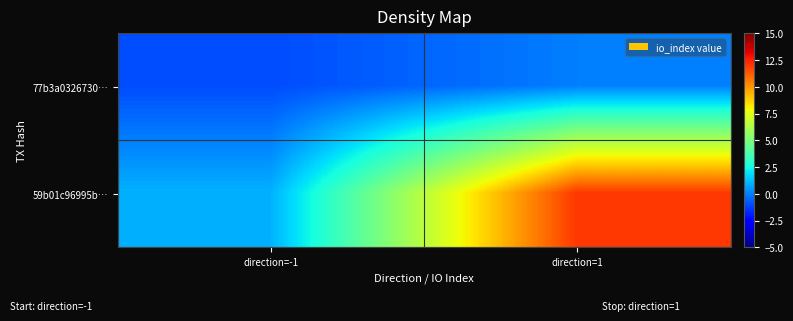

At which category is the sum across all series the highest?

direction=1